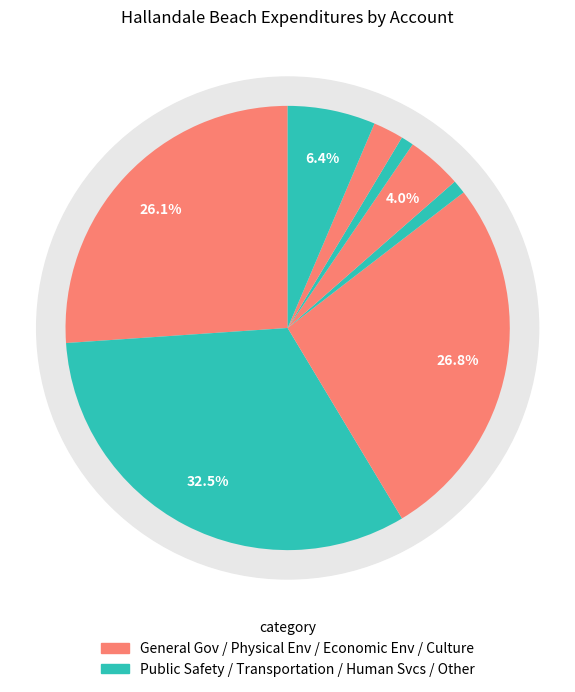

Is it true that Other Uses and Non-Operating is 18% of the pie?

False